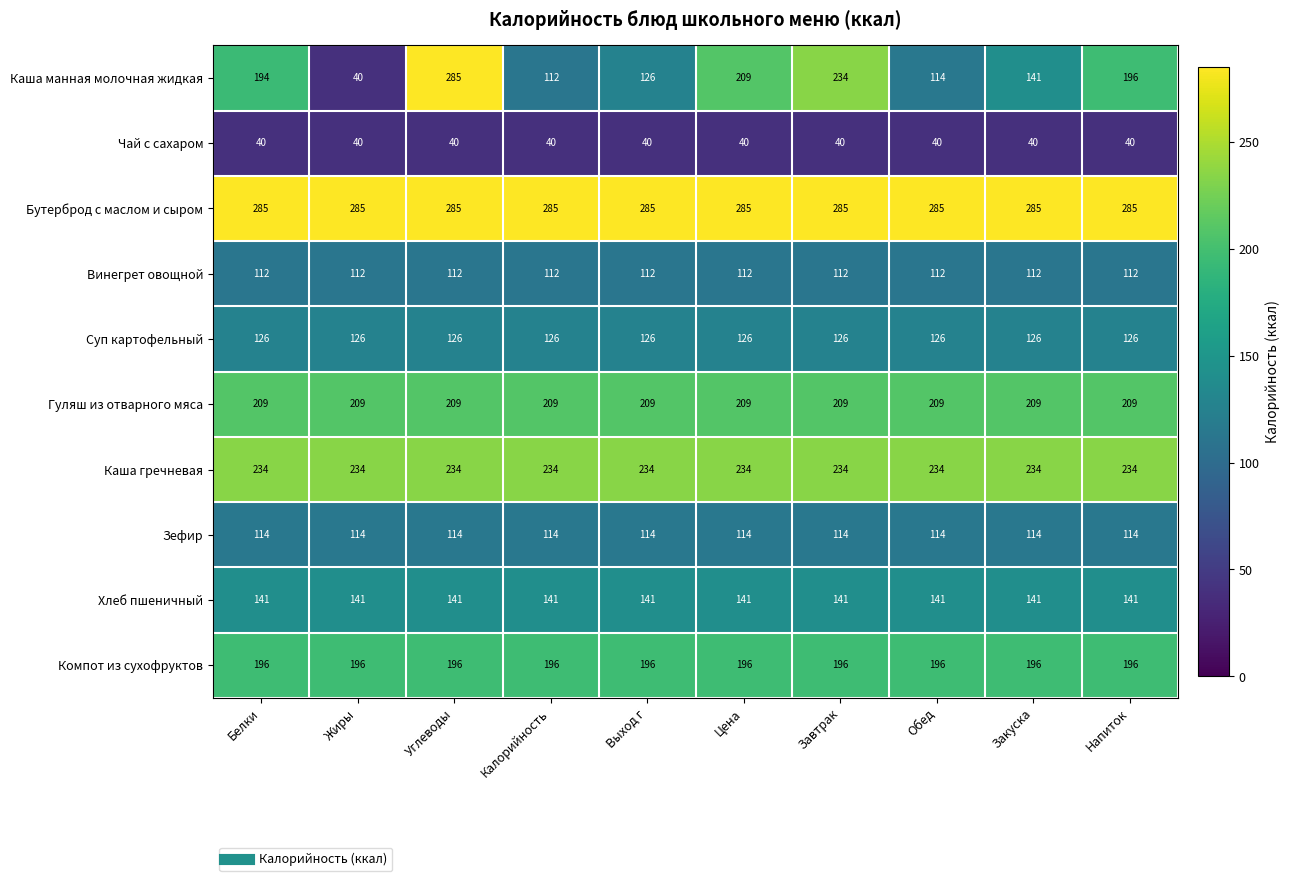

Count the number of categories in the chart.

10